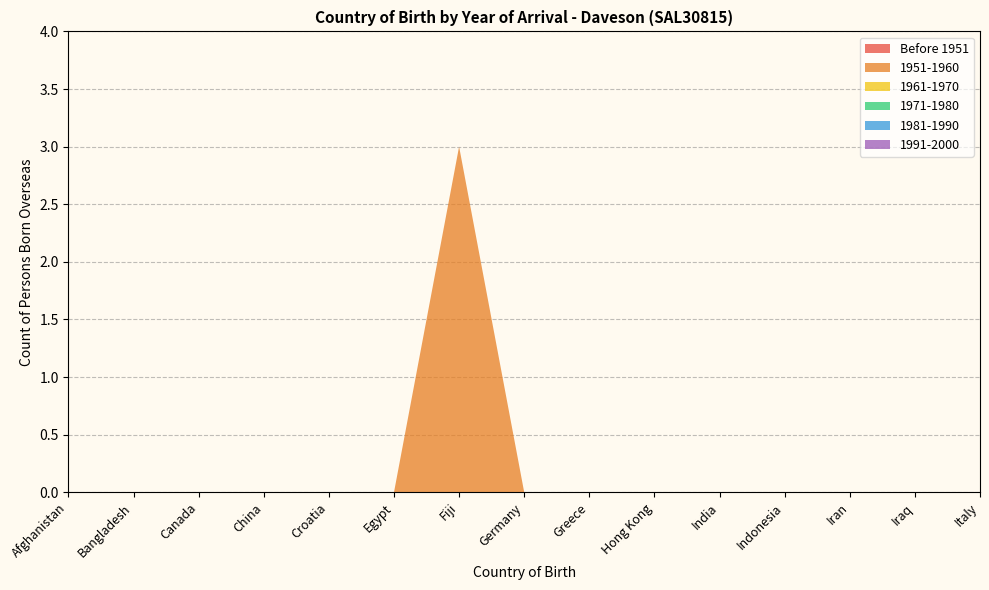

Reading left to right, extract all data points from this chart.

Before 1951: 0	0	0	0	0	0	0	0	0	0	0	0	0	0	0
1951-1960: 0	0	0	0	0	0	3	0	0	0	0	0	0	0	0
1961-1970: 0	0	0	0	0	0	0	0	0	0	0	0	0	0	0
1971-1980: 0	0	0	0	0	0	0	0	0	0	0	0	0	0	0
1981-1990: 0	0	0	0	0	0	0	0	0	0	0	0	0	0	0
1991-2000: 0	0	0	0	0	0	0	0	0	0	0	0	0	0	0